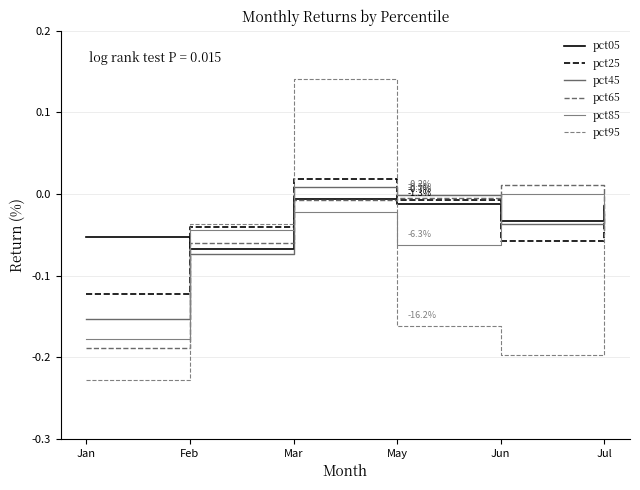

What is the label of the 3rd point from the left?

Mar